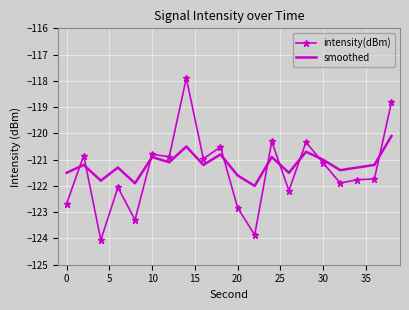

What is the sum of all smoothed values?

-2423.9